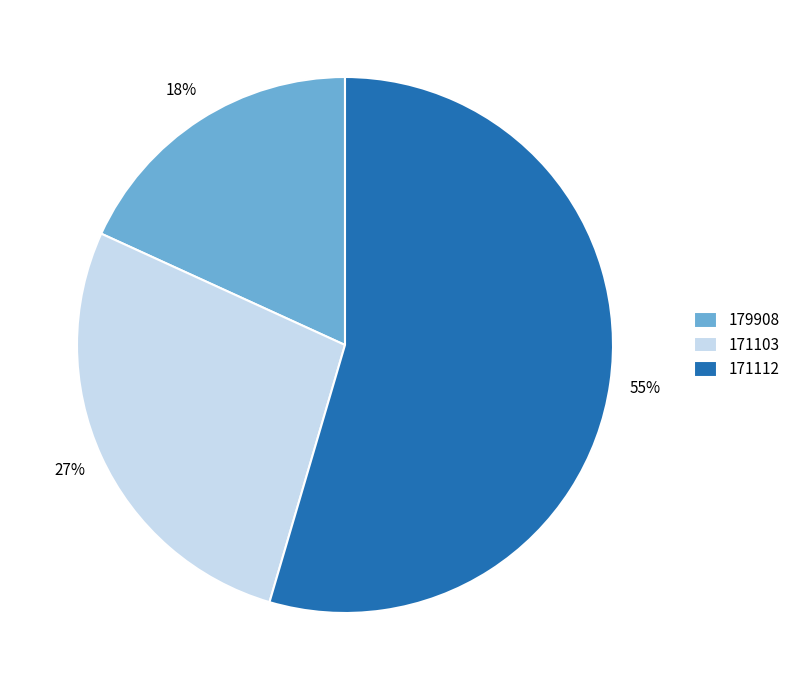

How many slices are in this pie chart?

3